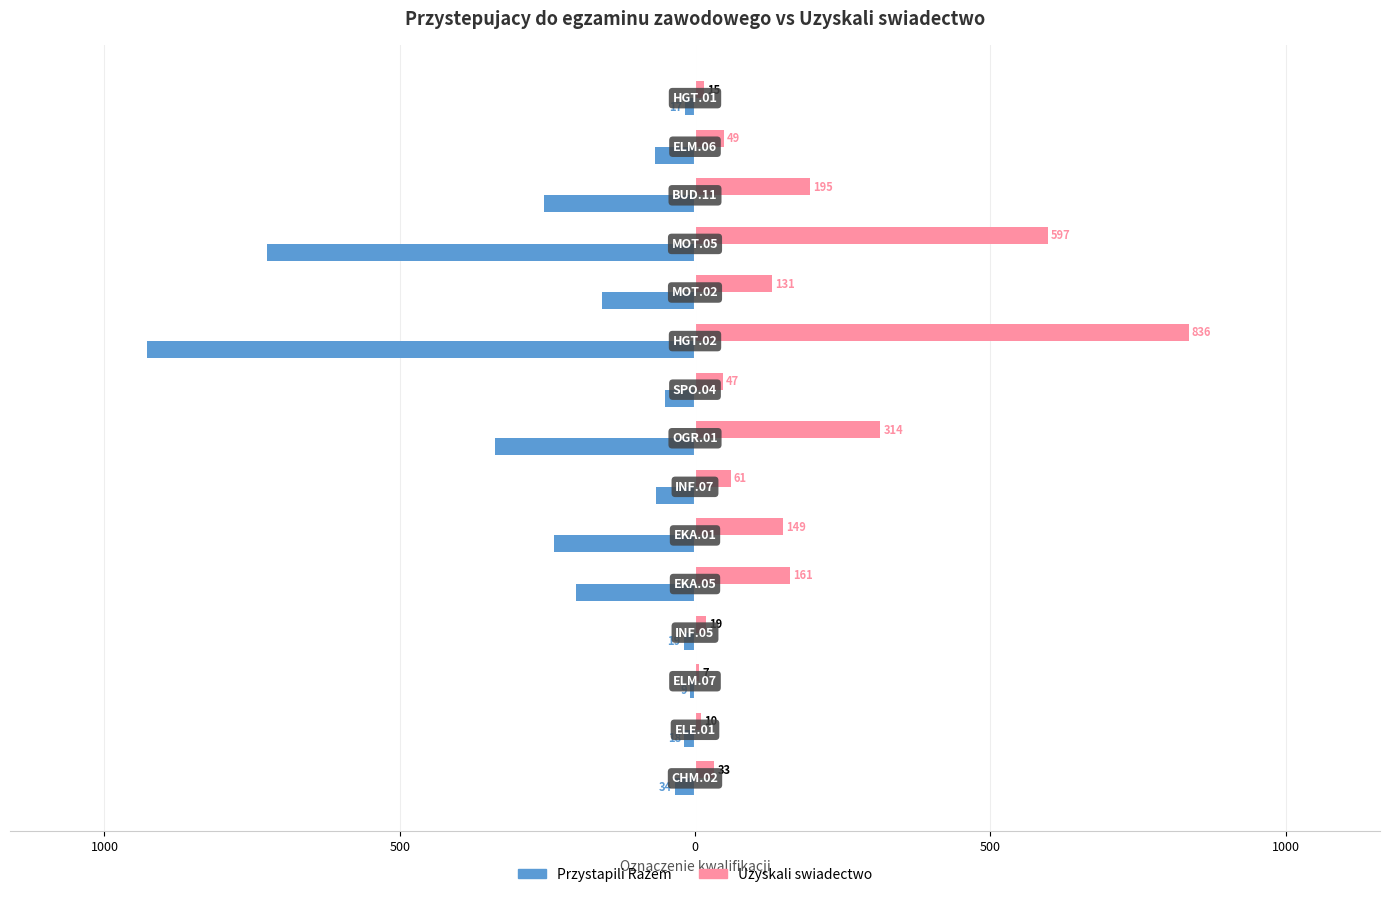

Reading right to left, list all the values displayed in this chart.

Przystapili Razem: -17	-67	-256	-724	-157	-928	-51	-339	-66	-238	-202	-19	-9	-18	-34
Uzyskali swiadectwo: 15	49	195	597	131	836	47	314	61	149	161	19	7	10	33